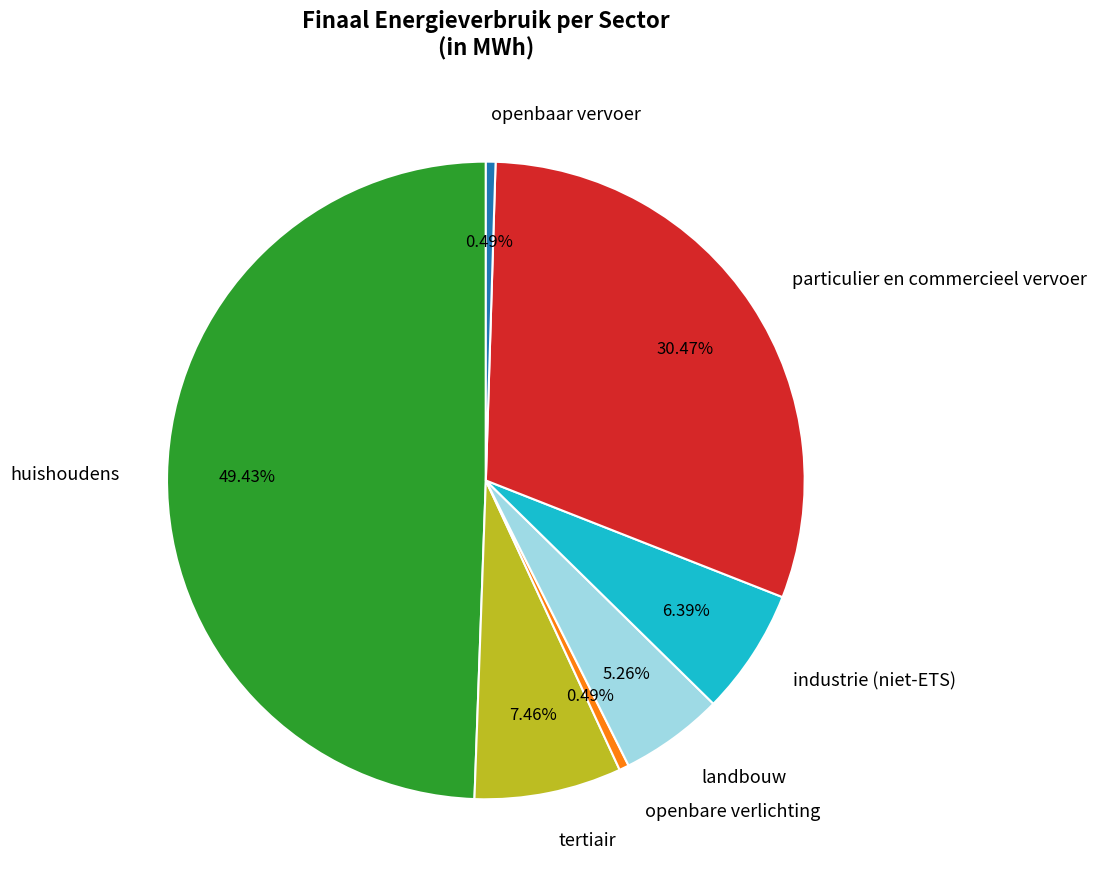

Do industrie (niet-ETS) and tertiair together represent more than half of the pie?

No